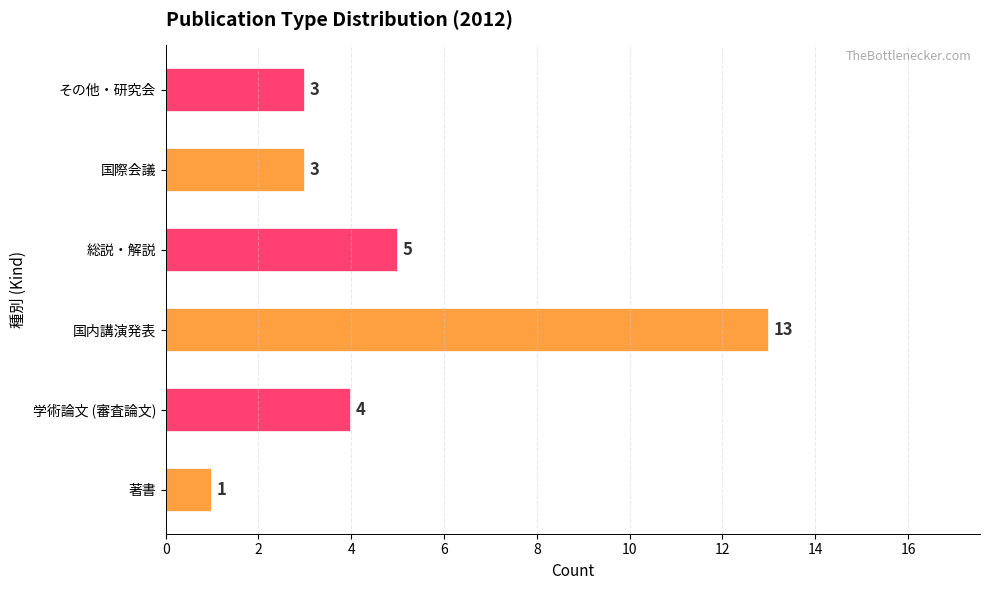

What is the difference between the values at 総説・解説 and 著書?

4